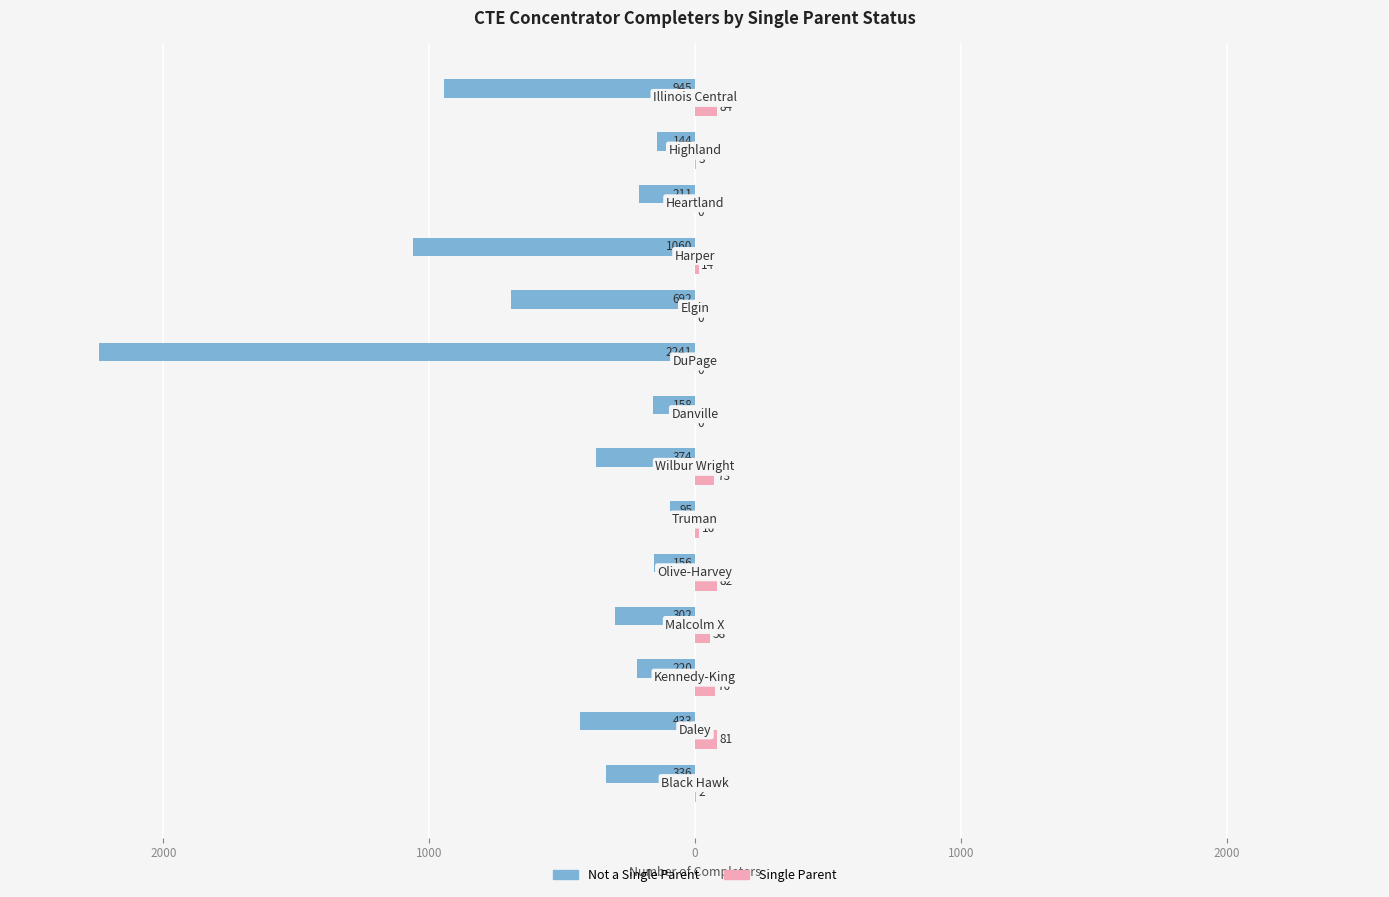

What are all the series names shown in the legend?

Not a Single Parent, Single Parent